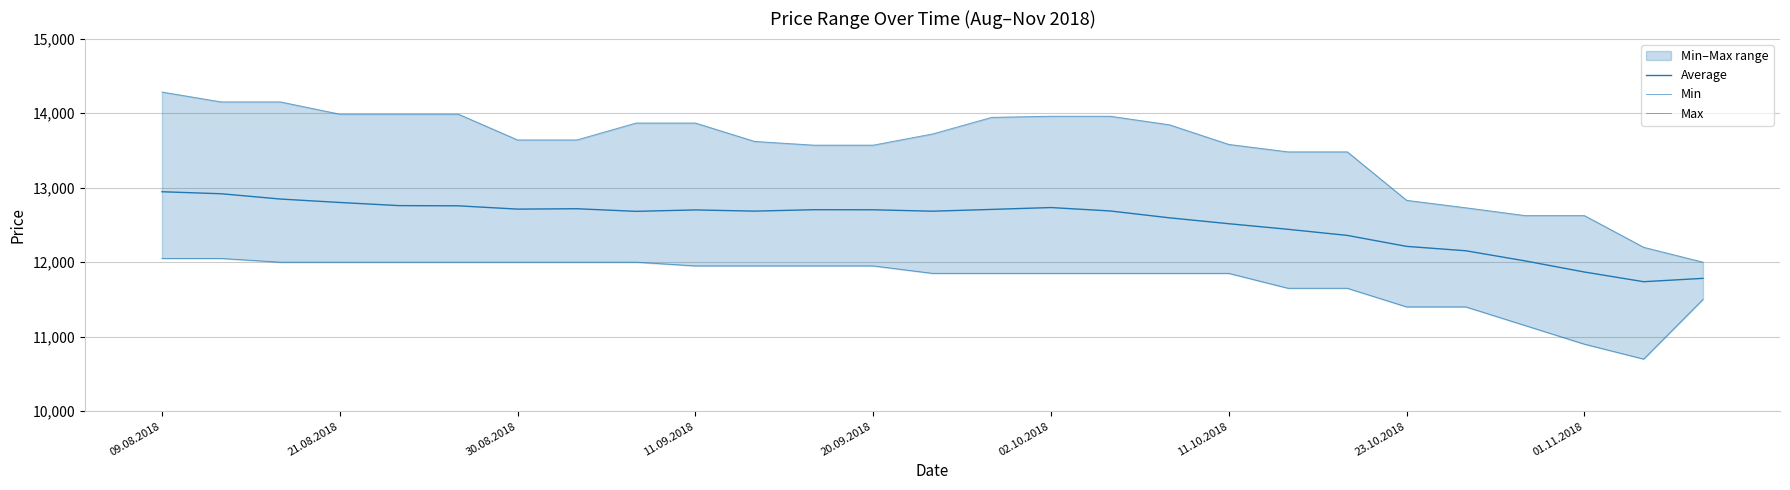

Is it true that Average equals 12704 at 11?

True